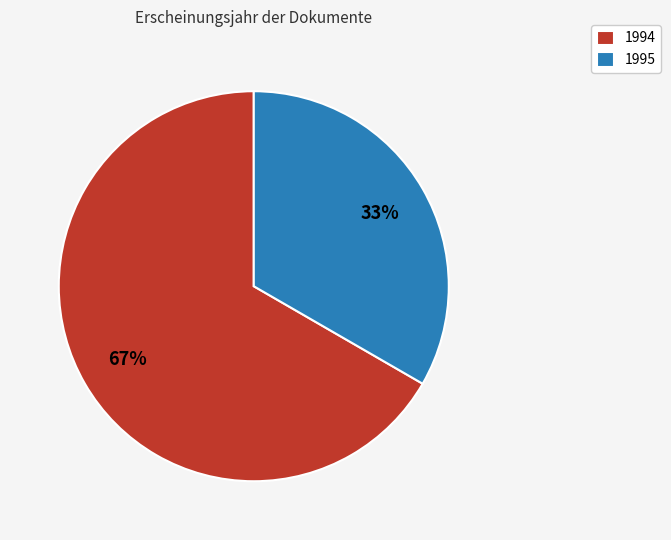

Do 1995 and 1994 together represent more than half of the pie?

Yes